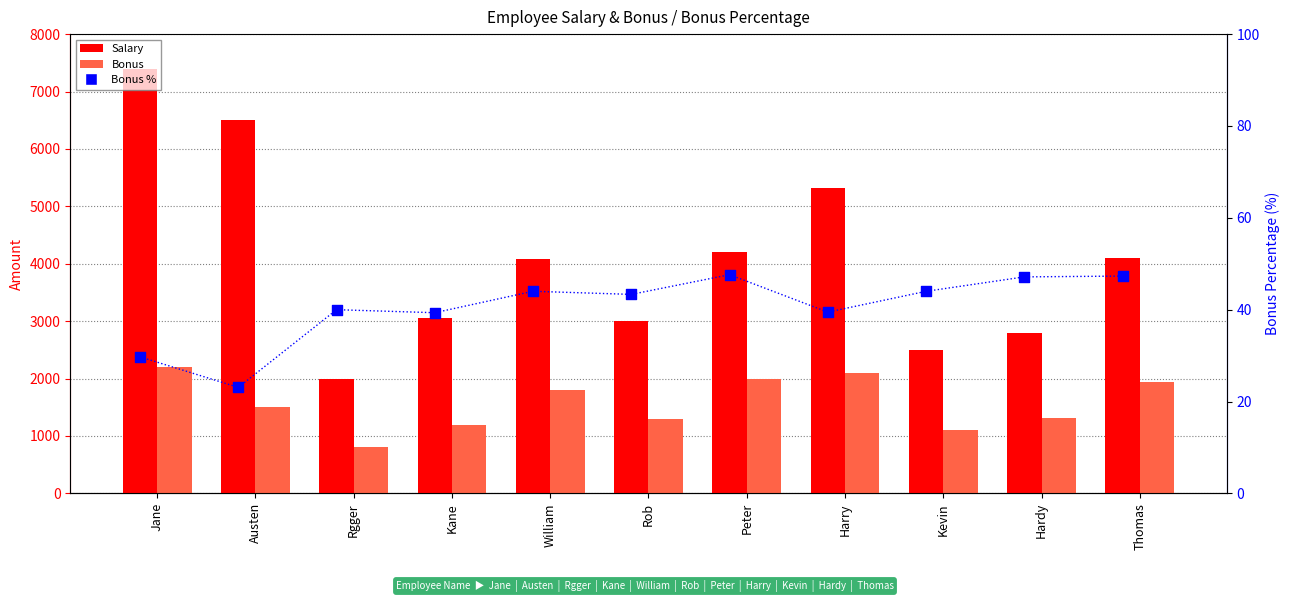

Which series has the largest total across all categories?

Salary